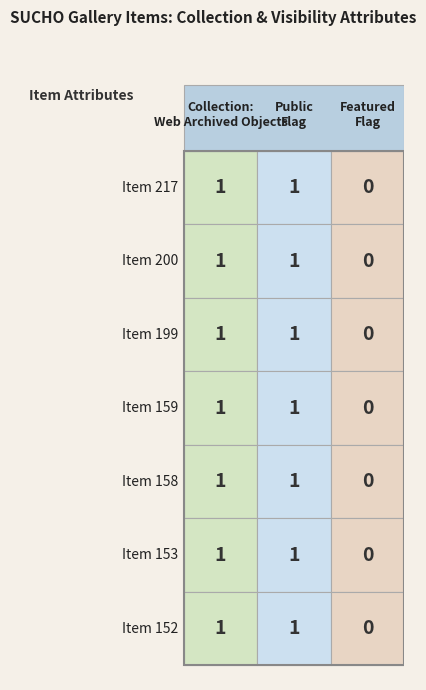

True or false: 217 has a value of 0 at featured.

True